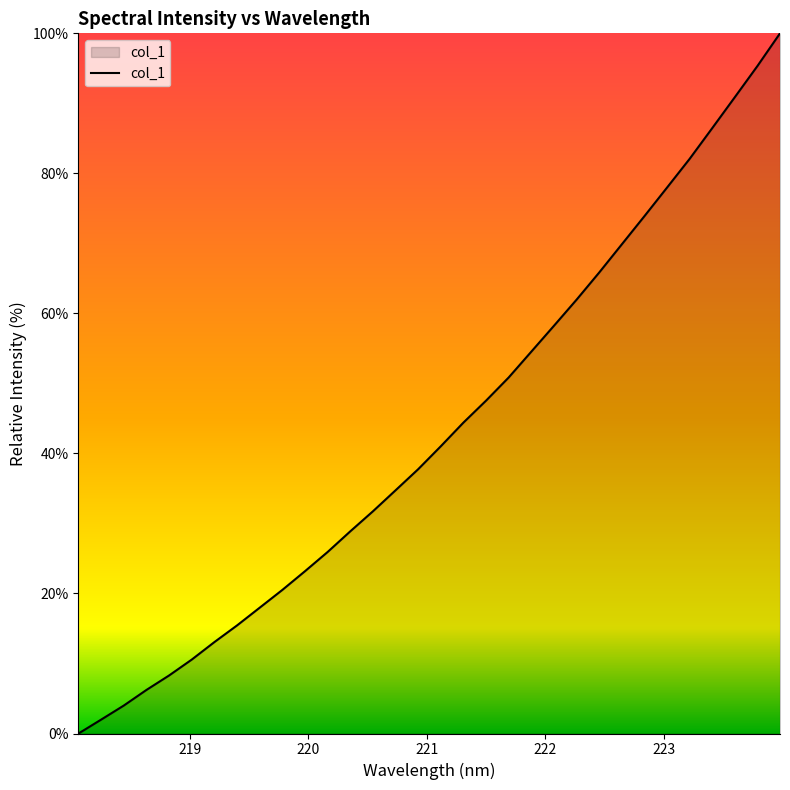

Is this an area chart (filled region under the line)?

Yes